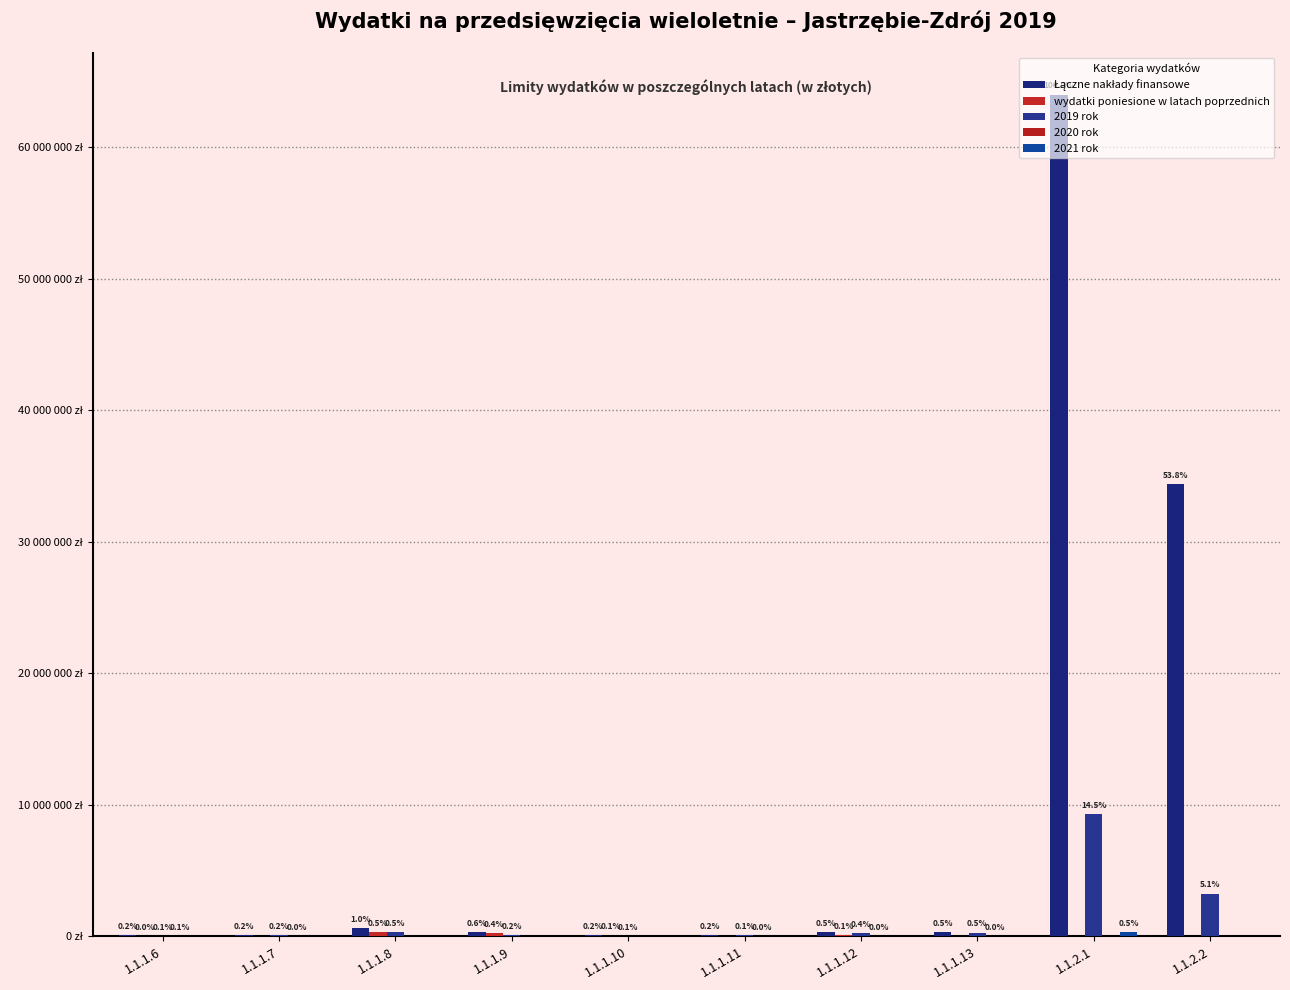

Is it true that 2020 rok equals 0 at 1.1.1.10?

True